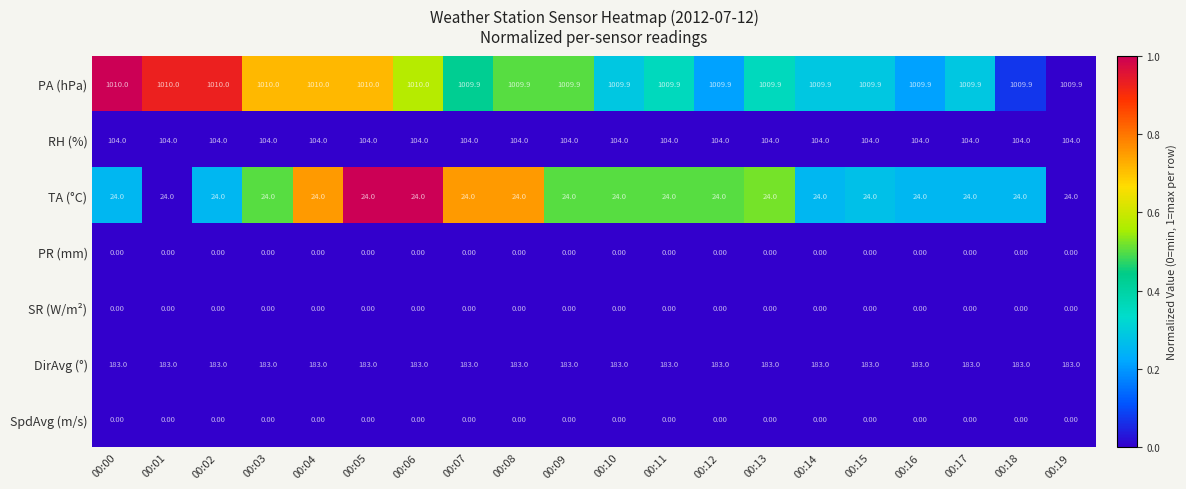

Which series has the largest range (max minus min)?

PA (hPa)